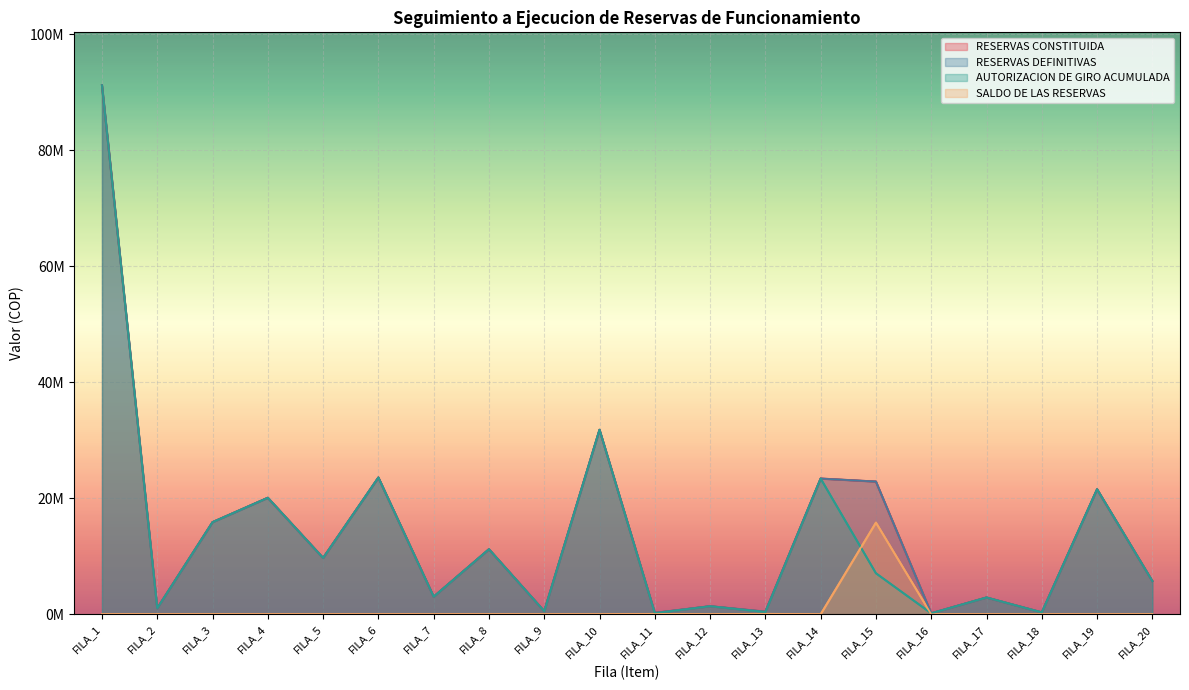

After their last crossing, which series has the higher values: SALDO DE LAS RESERVAS or AUTORIZACION DE GIRO ACUMULADA?

AUTORIZACION DE GIRO ACUMULADA